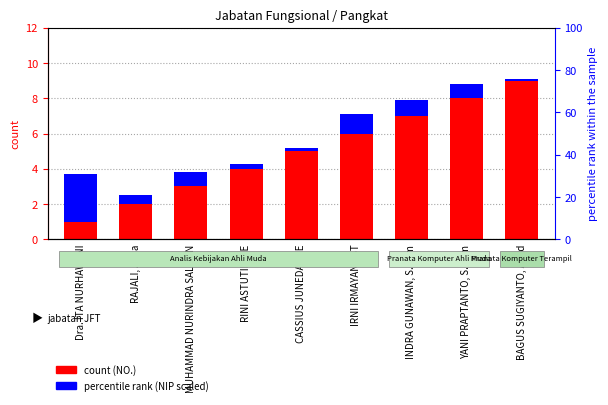

Which series has the largest total across all categories?

count (NO.)